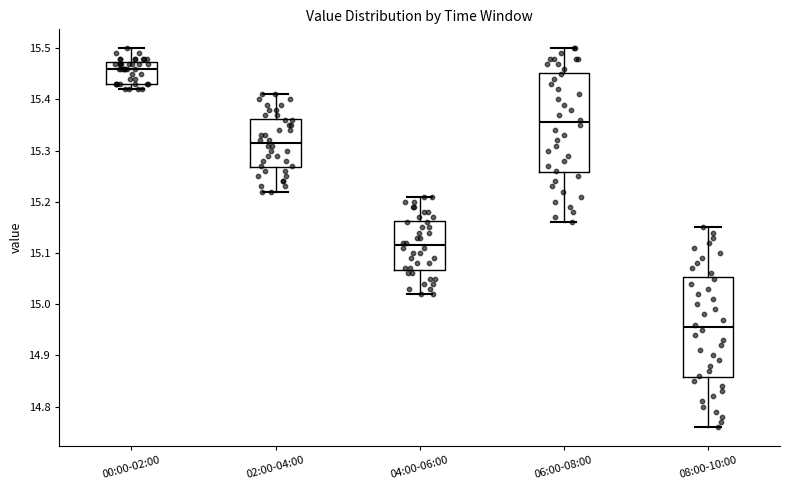

Reading left to right, read every box against the y-axis: the position of its median line, the range the box covers, and the ends of its whiskers. The values are not printed on the chart, so give them approximately, as read against the axis.

00:00-02:00: median 15.46, box 15.43 to 15.47, whiskers 15.42 to 15.50
02:00-04:00: median 15.32, box 15.27 to 15.36, whiskers 15.22 to 15.41
04:00-06:00: median 15.12, box 15.07 to 15.16, whiskers 15.02 to 15.21
06:00-08:00: median 15.36, box 15.26 to 15.45, whiskers 15.16 to 15.50
08:00-10:00: median 14.96, box 14.86 to 15.05, whiskers 14.76 to 15.15